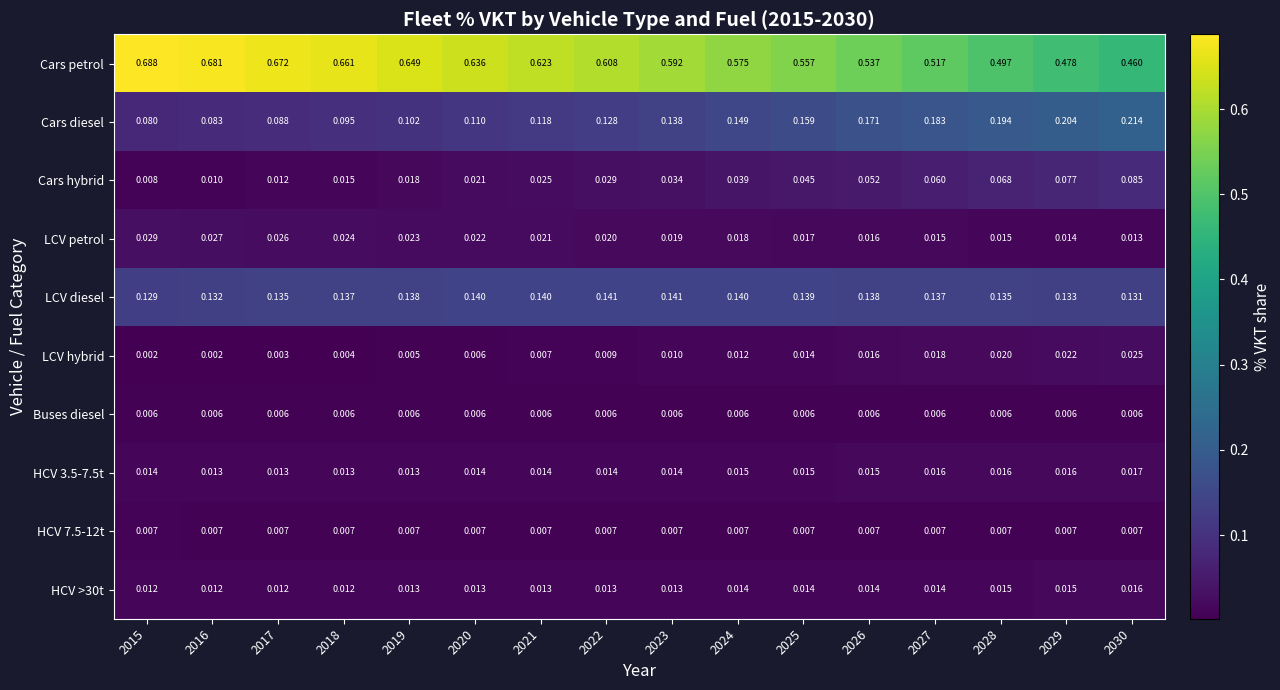

Is the value of Cars petrol at 2026 greater than the value of Cars hybrid at 2030?

Yes